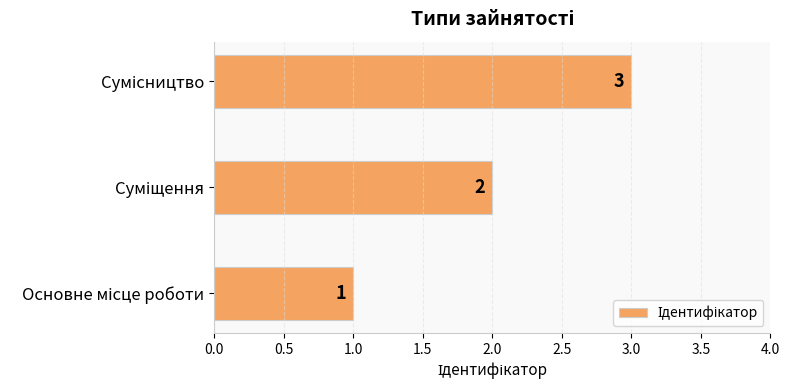

What is the greatest value displayed?

3